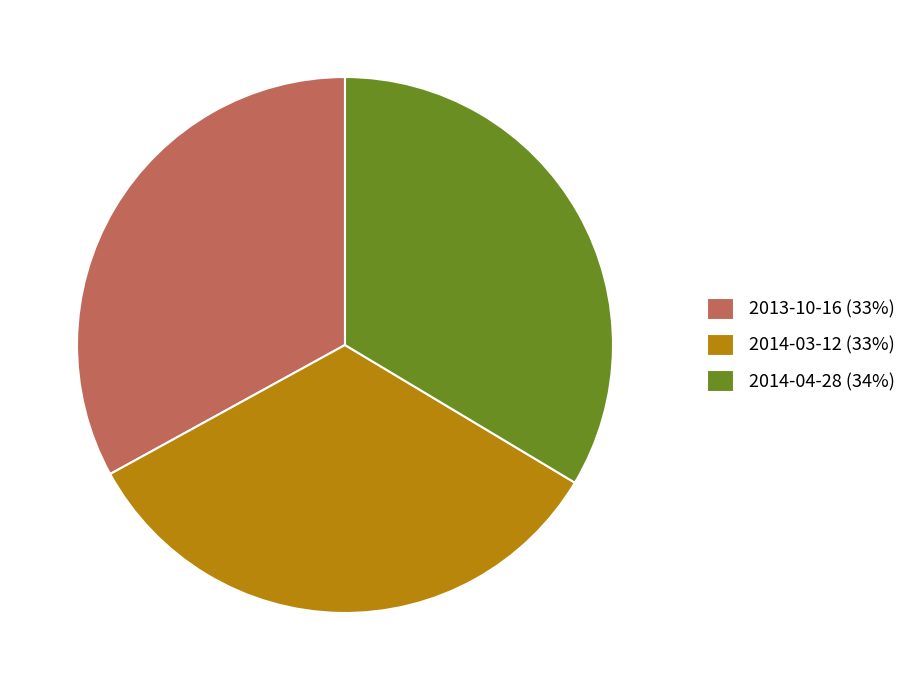

Does 2013-10-16 represent more than half of the total?

No